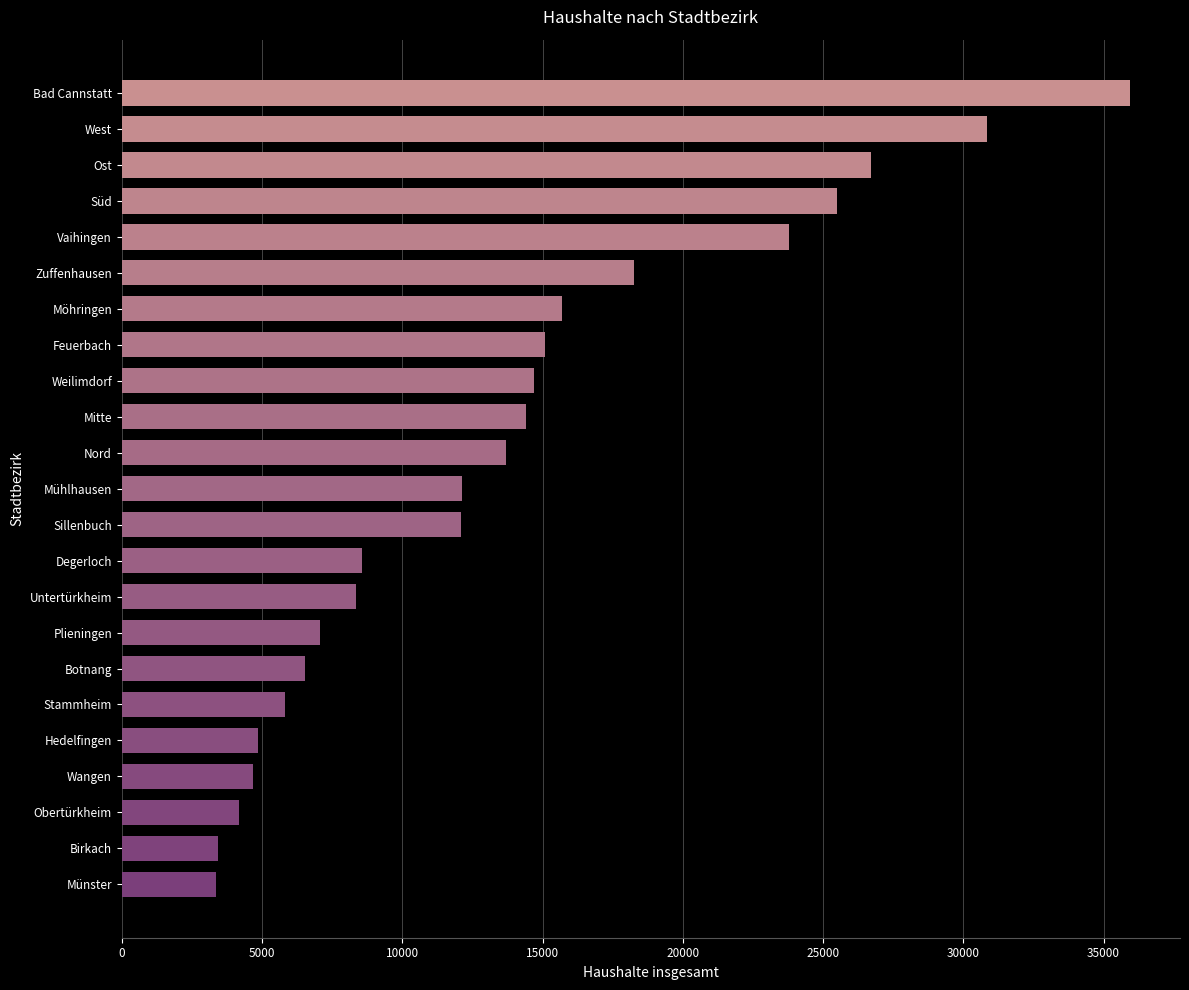

Approximately how many times larger is the value at Mitte compared to Nord?

1.1